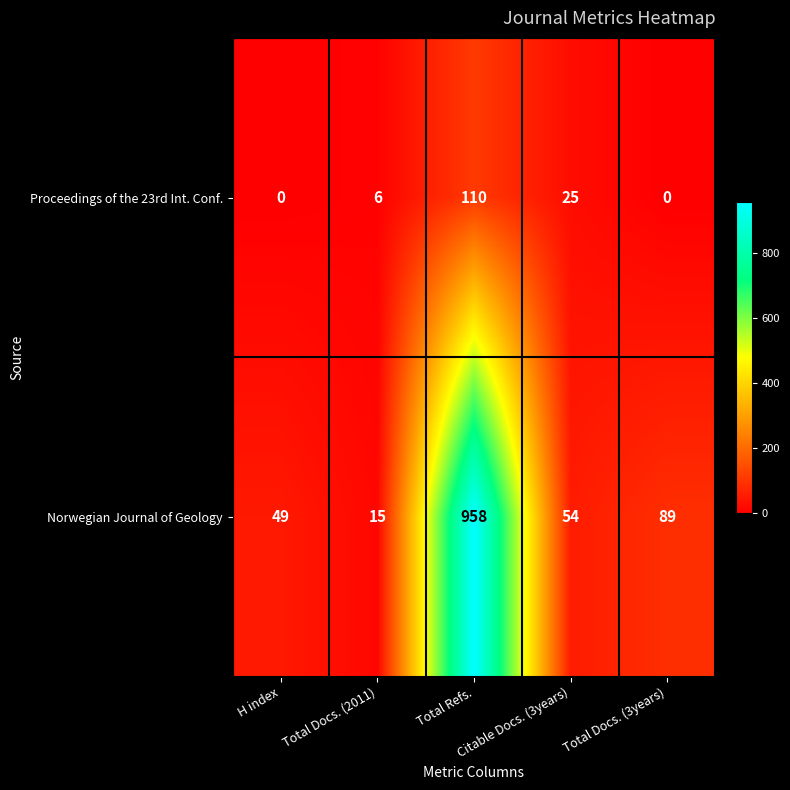

What is the average value of the Proceedings of the 23rd Int. Conf. series?

28